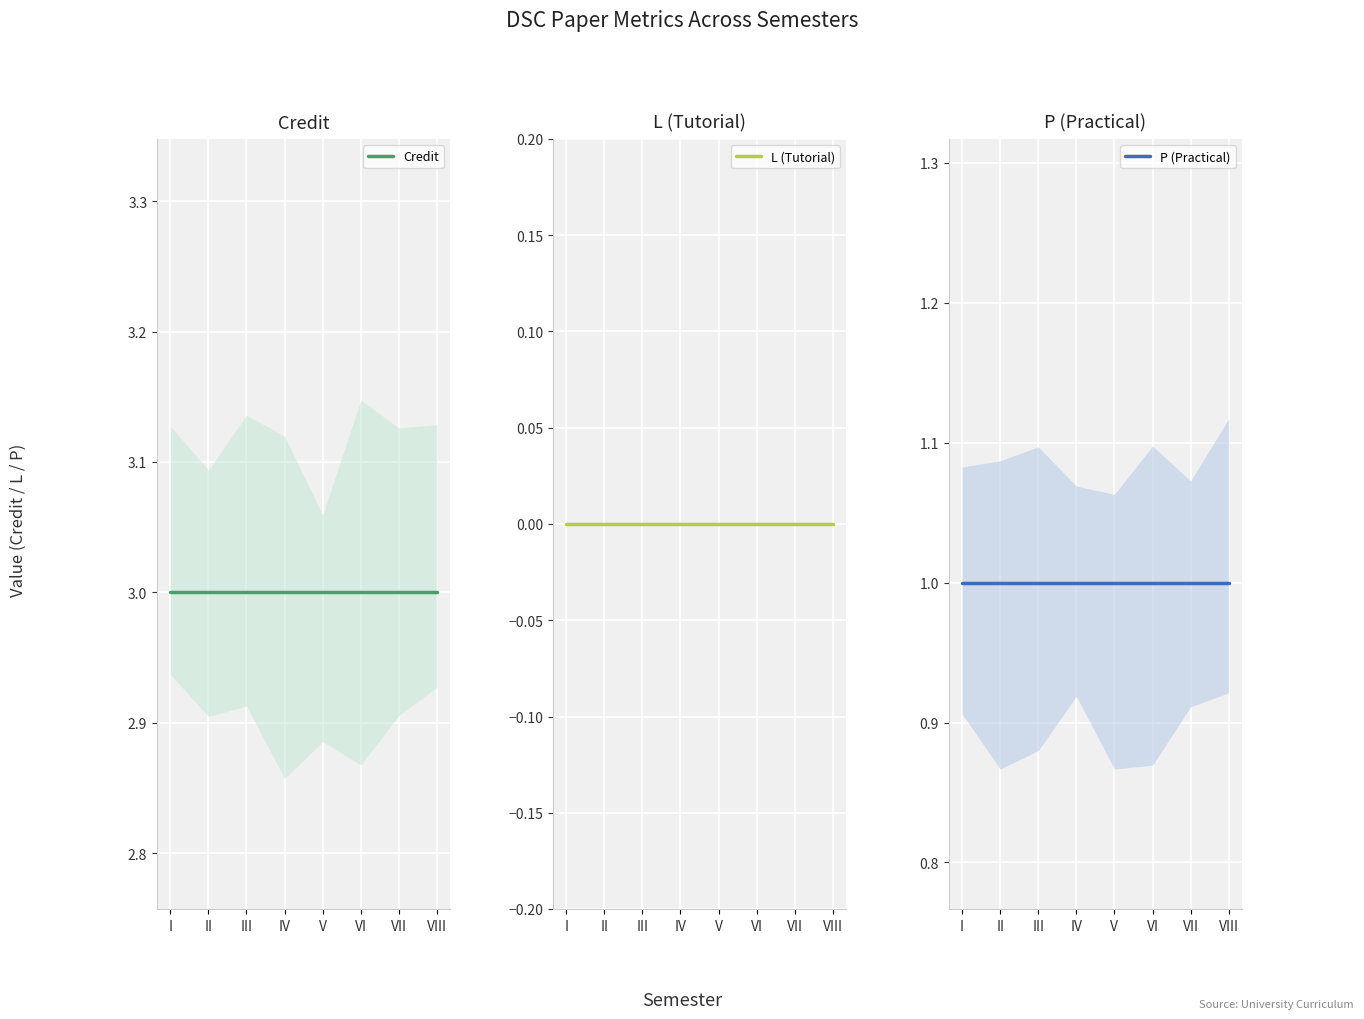

Rank the series by their average value, from highest to lowest.

Credit, P (Practical), L (Tutorial)